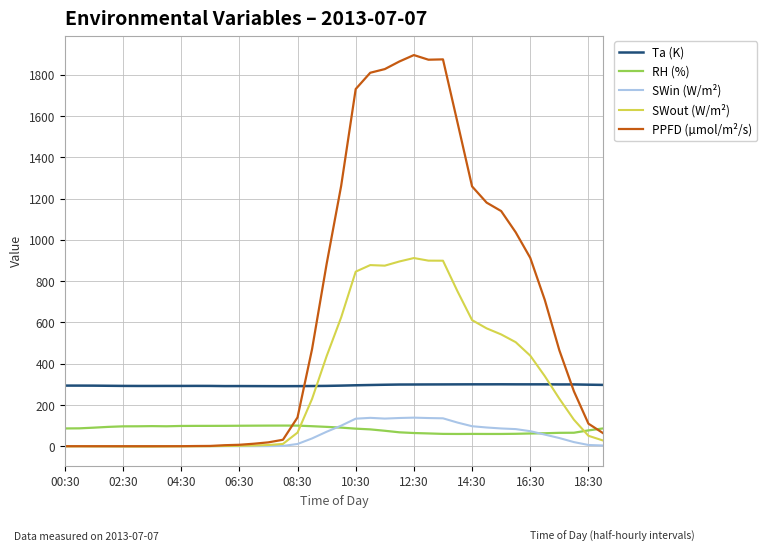

True or false: Ta (K) and SWin (W/m²) intersect in this chart.

False